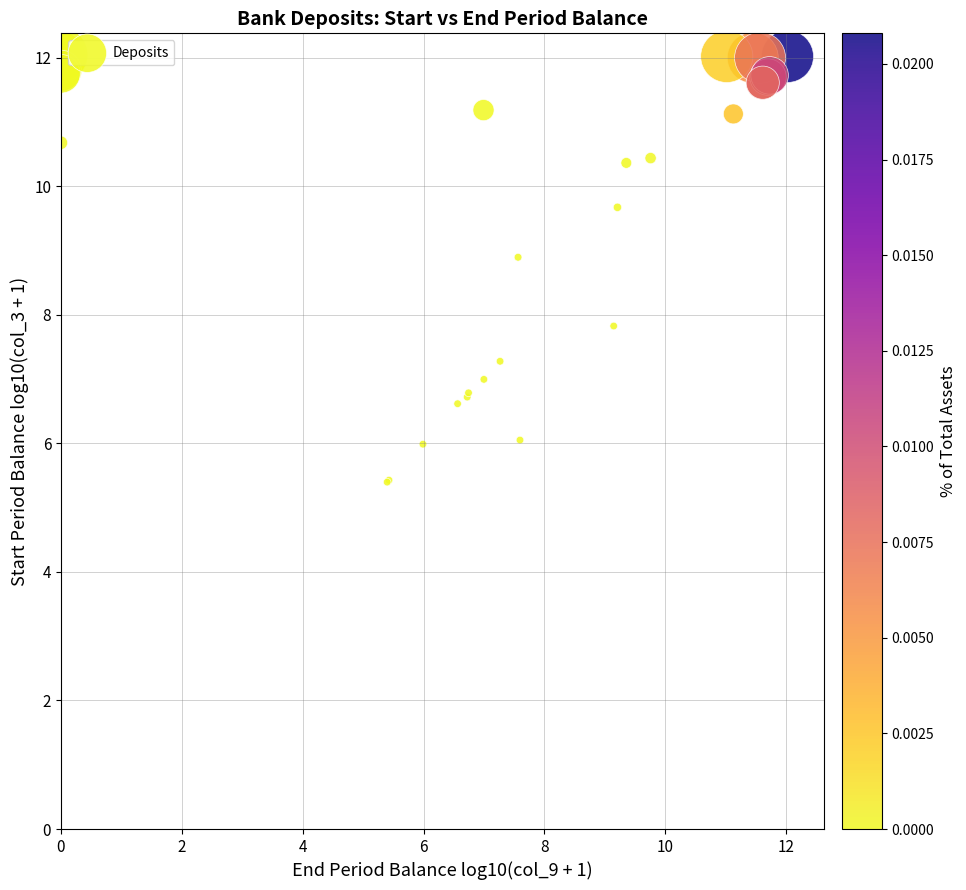

What Y value in the scatter plot is closest to 8?

7.8